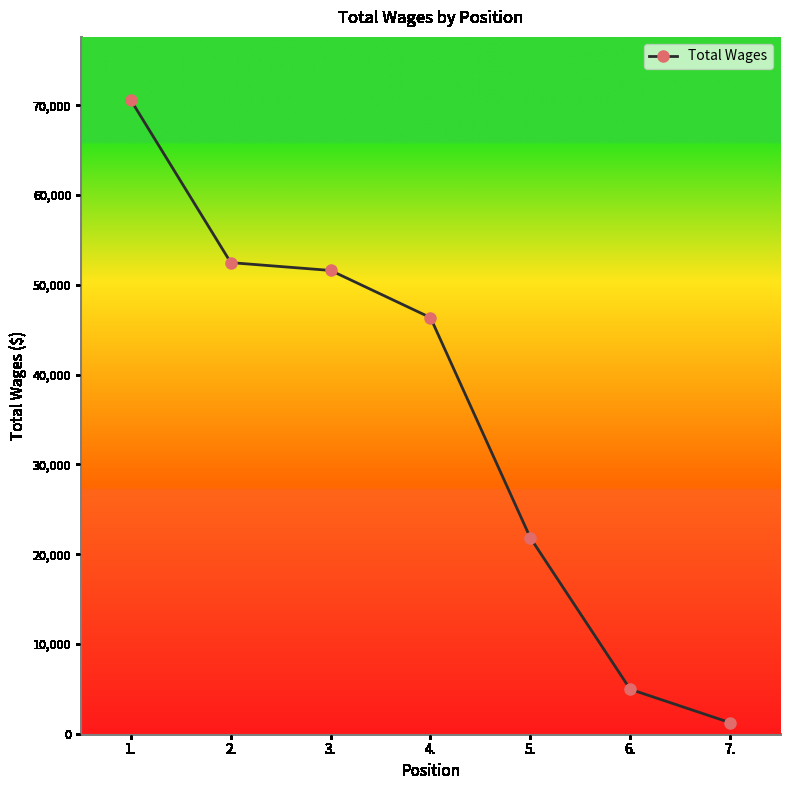

Between 6. and 4., which is larger?

4.